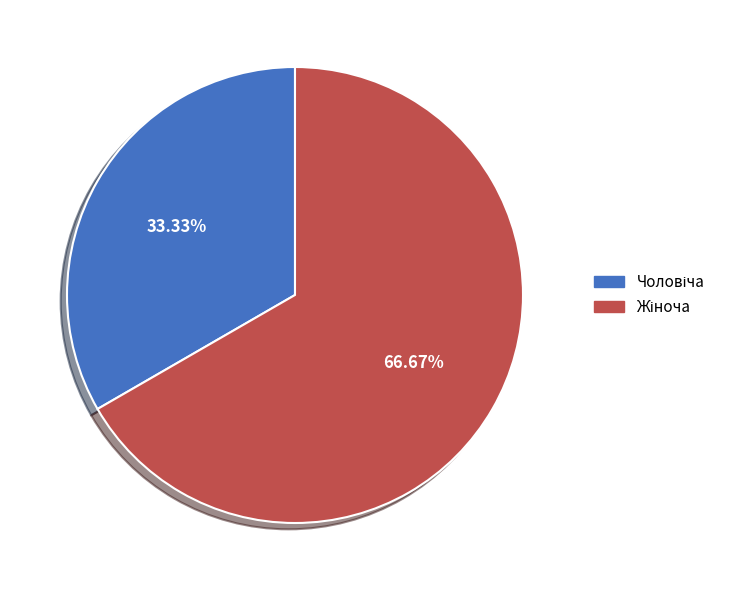

Is there any slice that represents more than half of the pie?

Yes